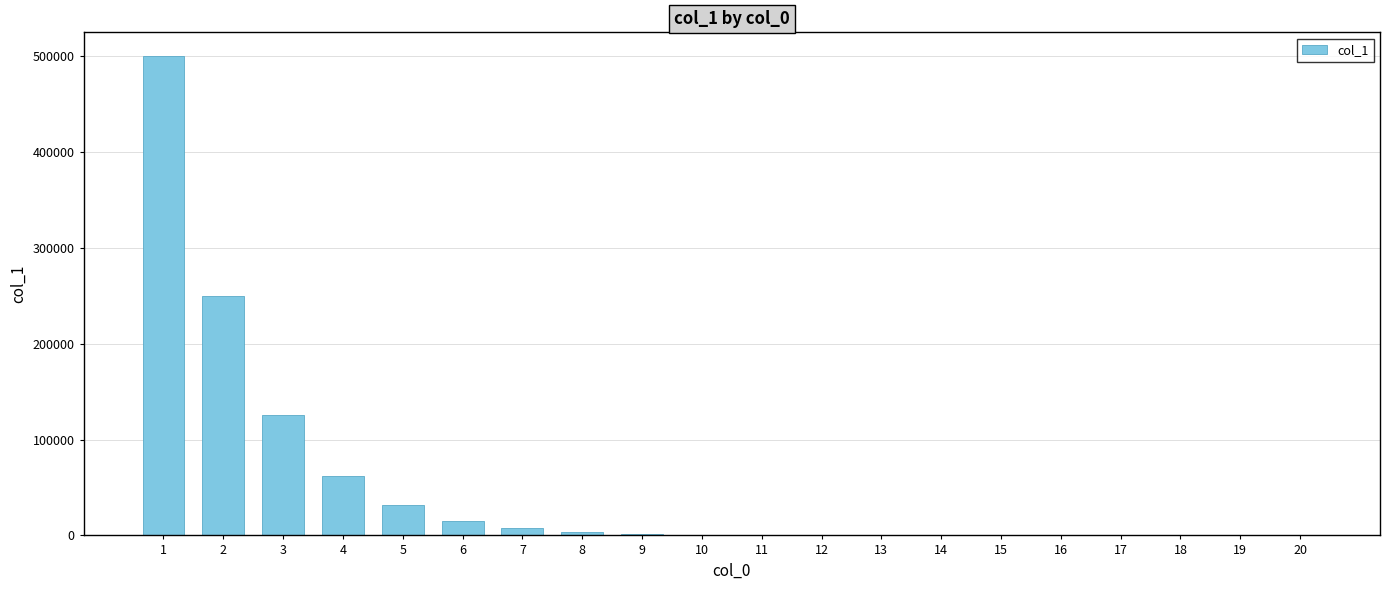

What is the greatest value displayed?

499805